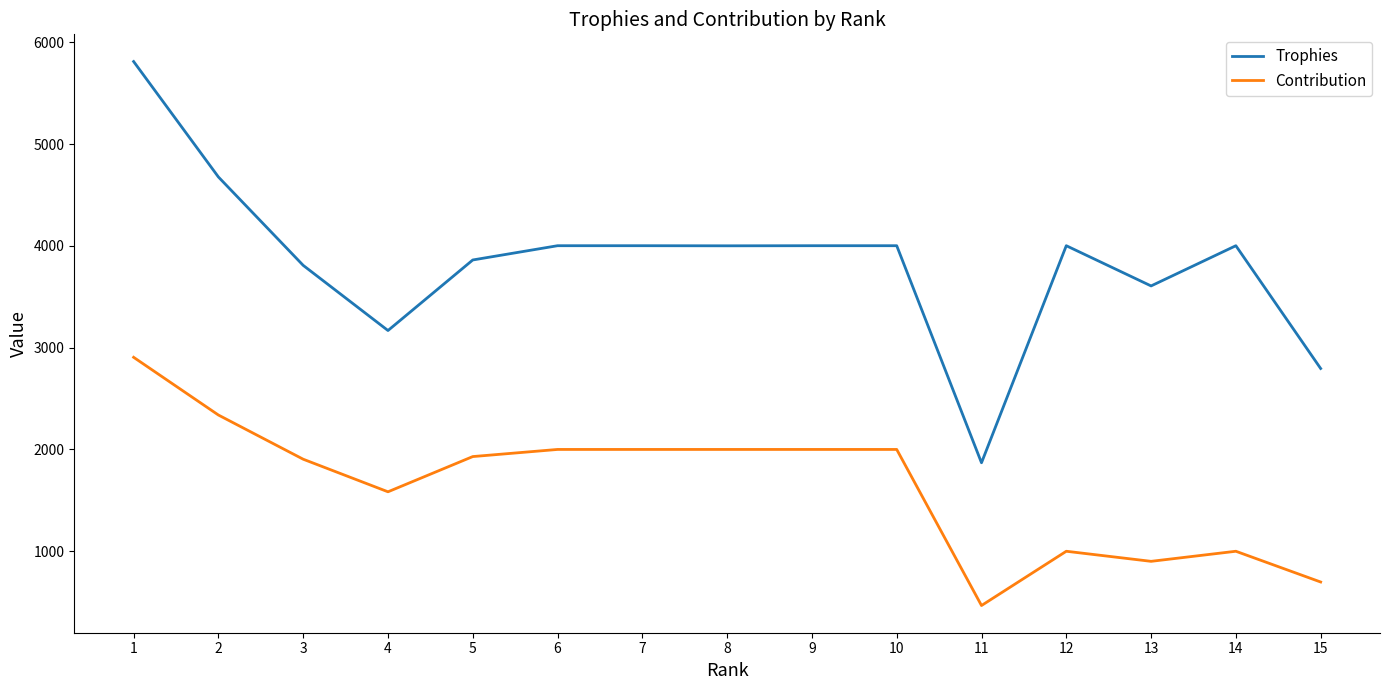

At 15, list the series in order from smallest to largest.

Contribution, Trophies